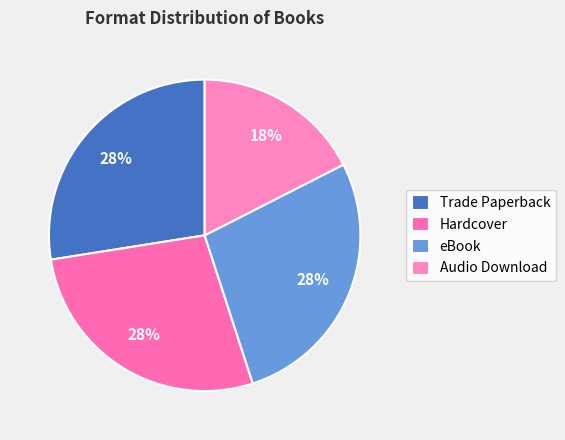

The Trade Paperback slice represents 18% of the pie. True or false?

False